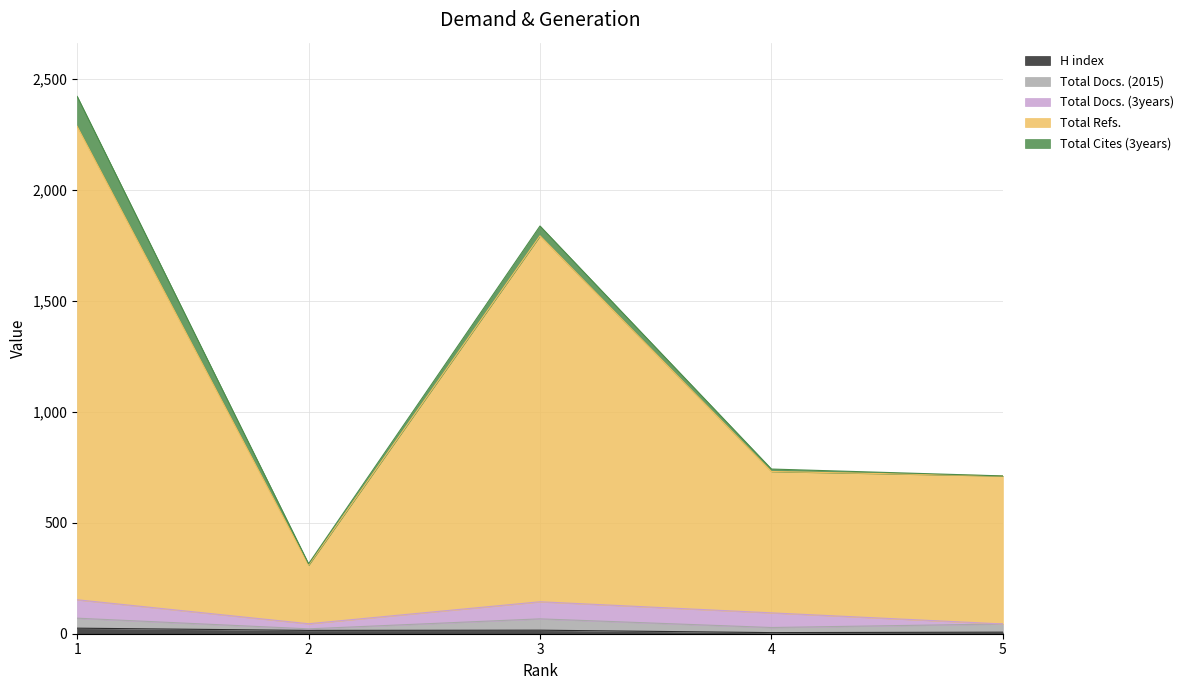

In Total Docs. (2015), how many points are lower than both neighbors (excluding endpoints)?

2